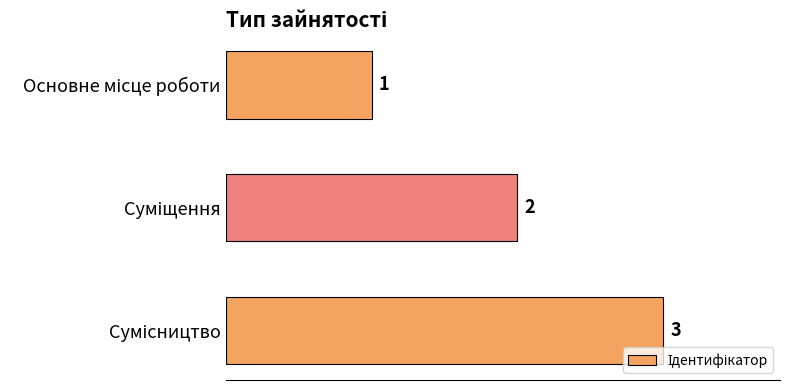

What is the sum of all values?

6